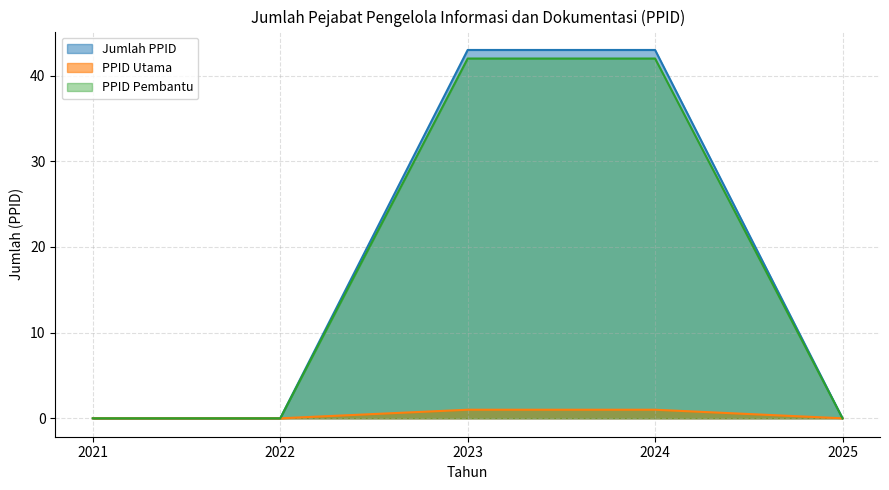

The PPID Pembantu series shows 42 at 2024. True or false?

True